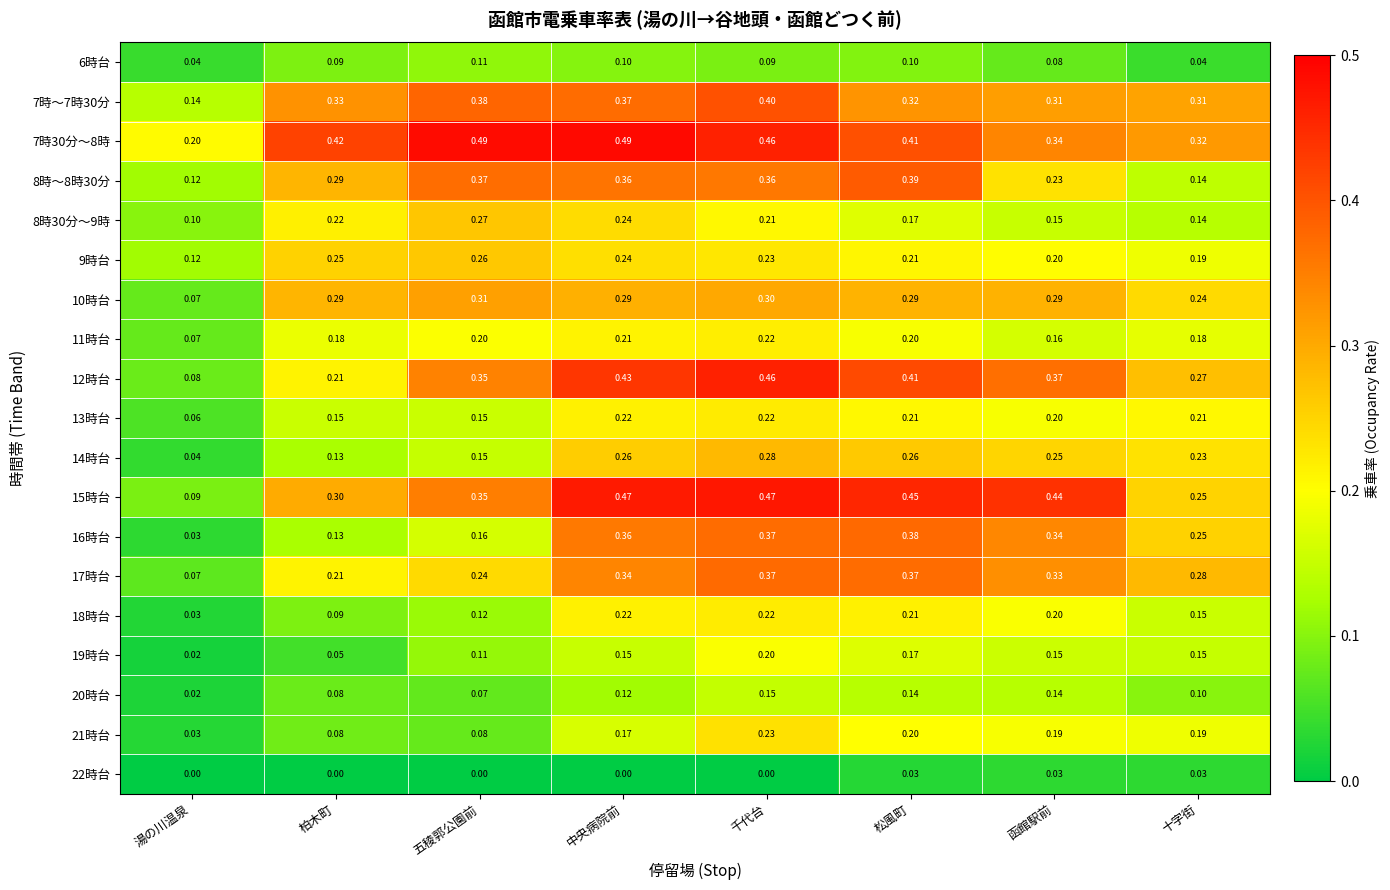

Which category has the lowest value in the 18時台 series?

湯の川温泉